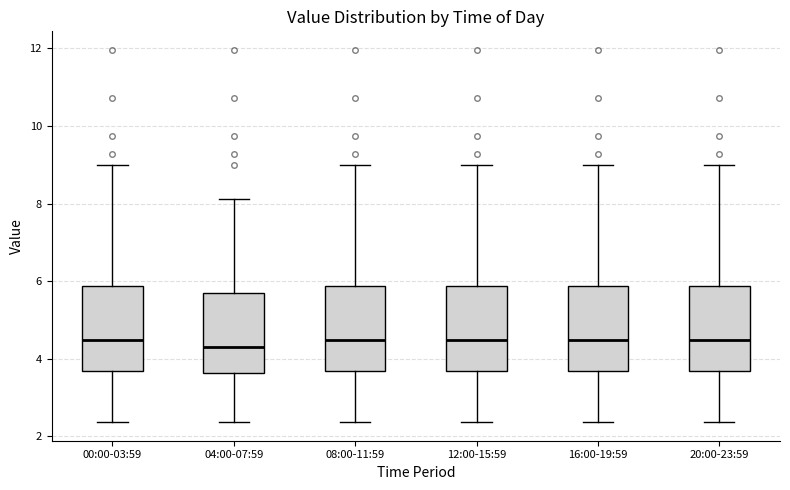

Where is the upper edge of the box for 00:00-03:59 on the y-axis? The values are not printed on the chart, so give them approximately, as read against the axis.

5.8